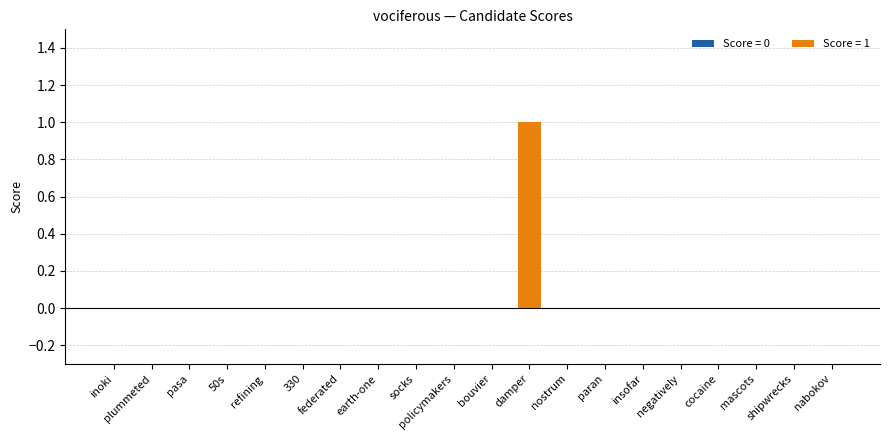

The value at policymakers is 0. True or false?

True